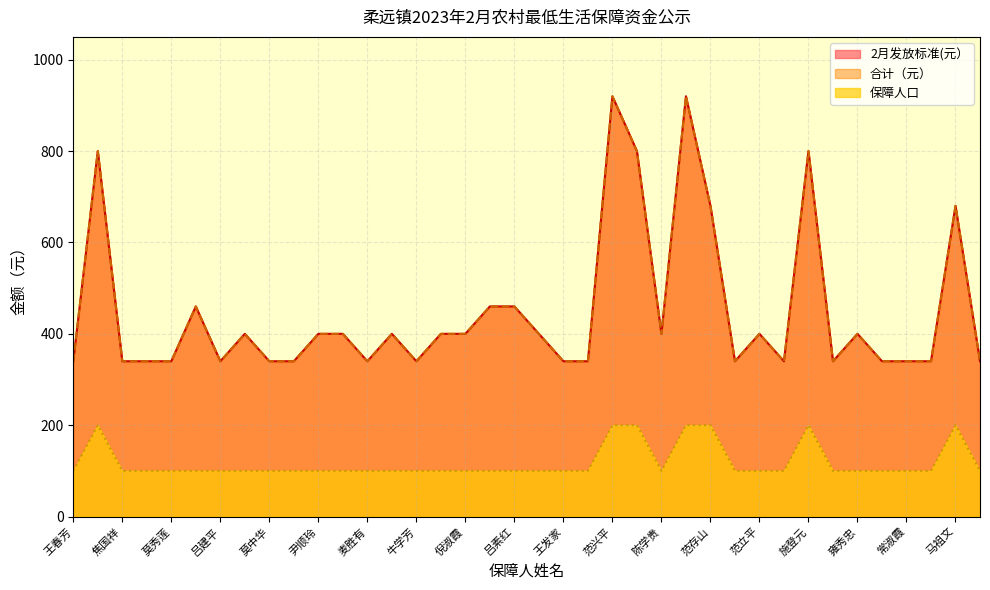

Rank the series at 莫秀莲 from lowest to highest value.

保障人口, 2月发放标准(元）, 合计（元）